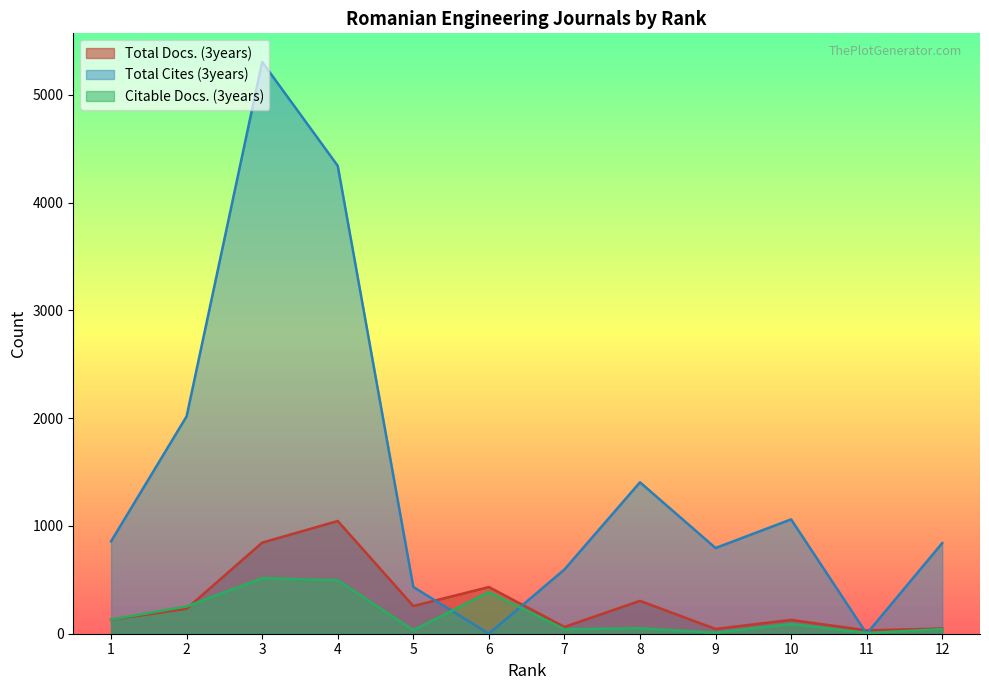

Which series has the largest total across all categories?

Total Cites (3years)